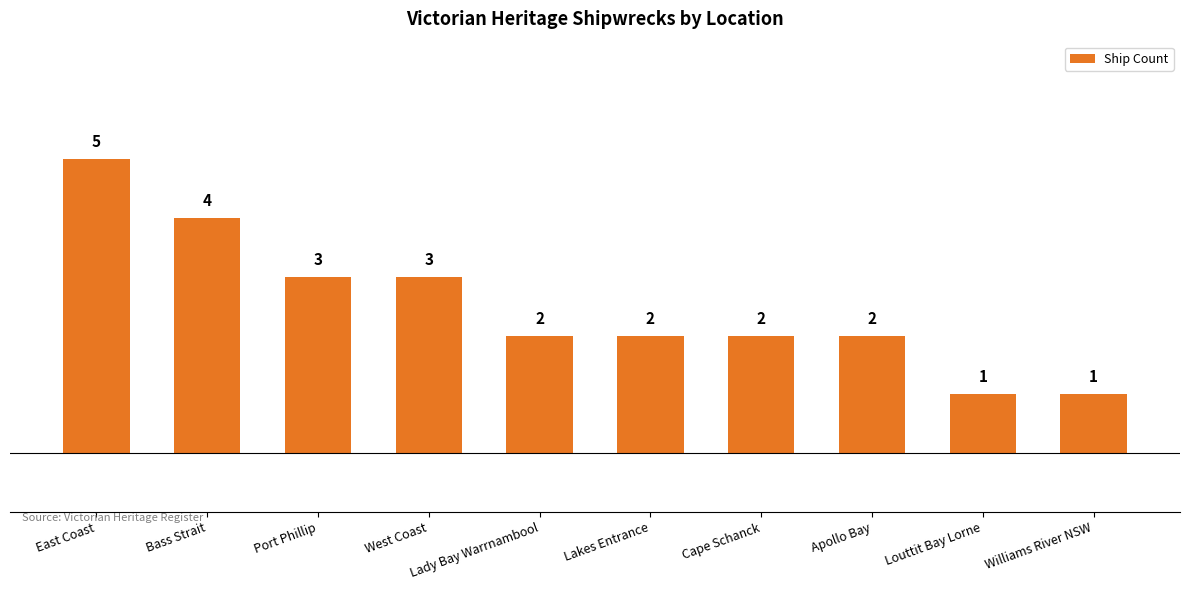

Which category has the highest value across all series?

East Coast